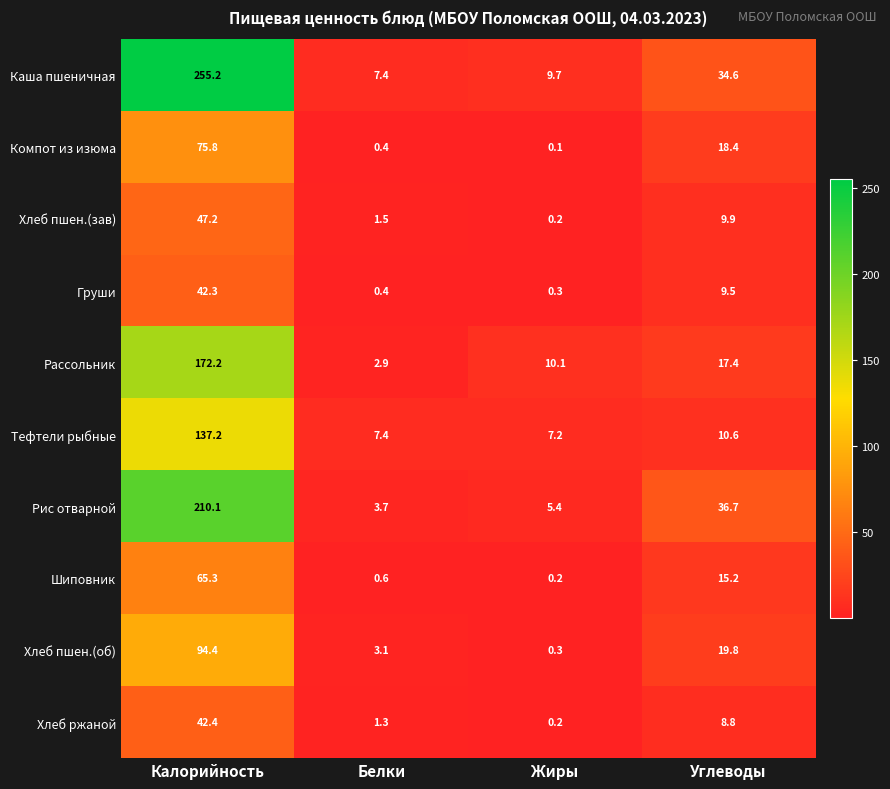

How many data points does each series have?

4